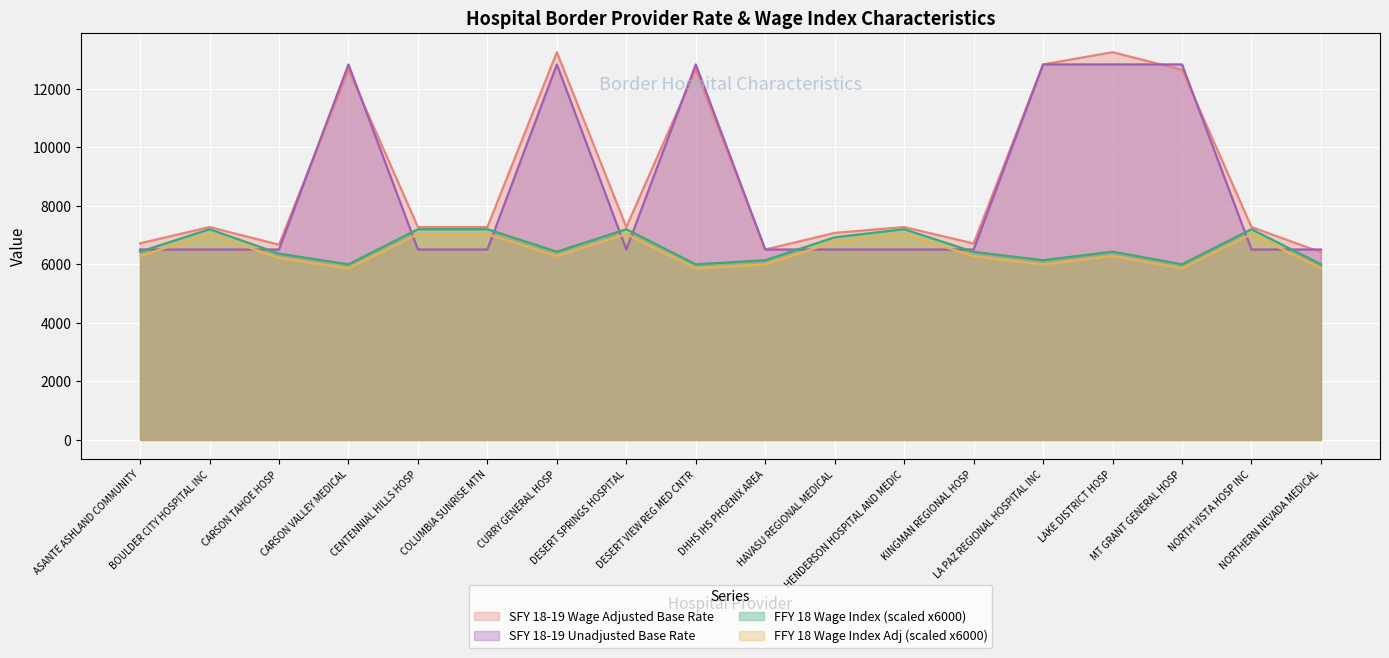

True or false: SFY 18-19 Unadjusted Statewide Base Rate and SFY 18-19 Wage Adjusted Statewide Base Rate intersect in this chart.

True